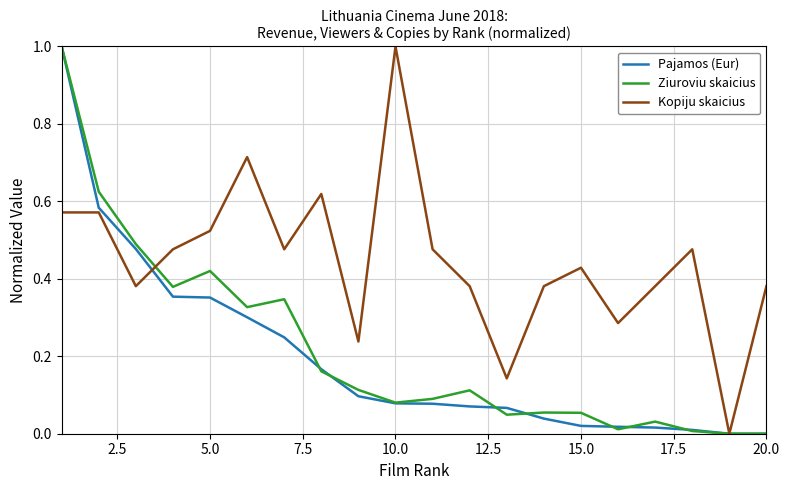

How many lines are shown in the chart?

3